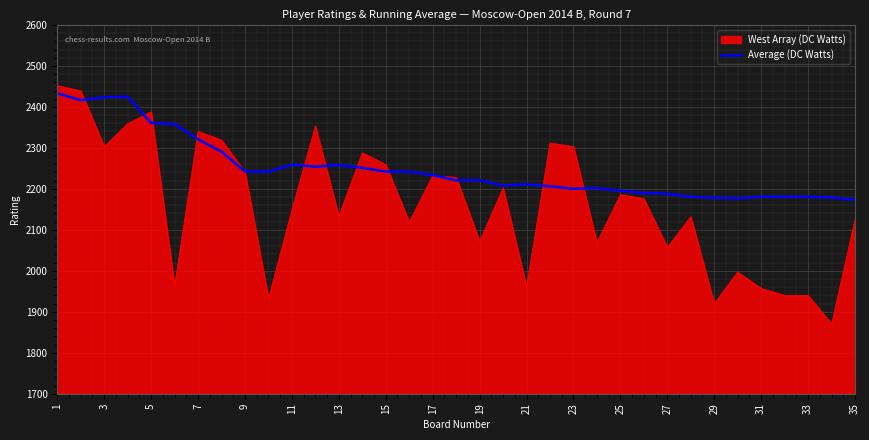

Which series has the largest total across all categories?

Average (DC Watts)